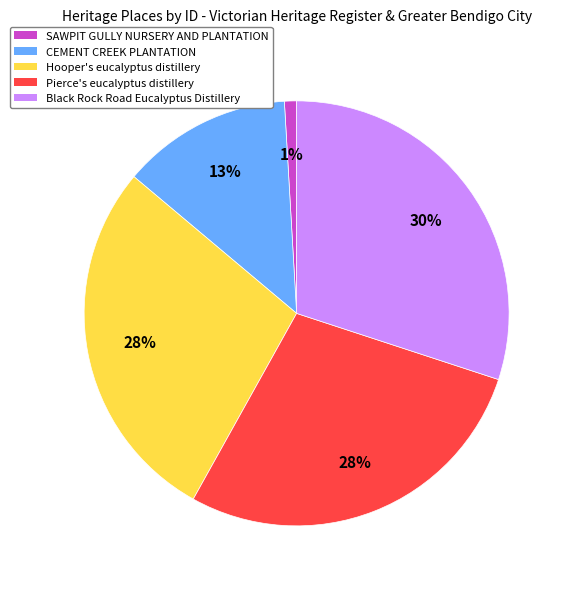

Does SAWPIT GULLY NURSERY AND PLANTATION represent more than half of the total?

No